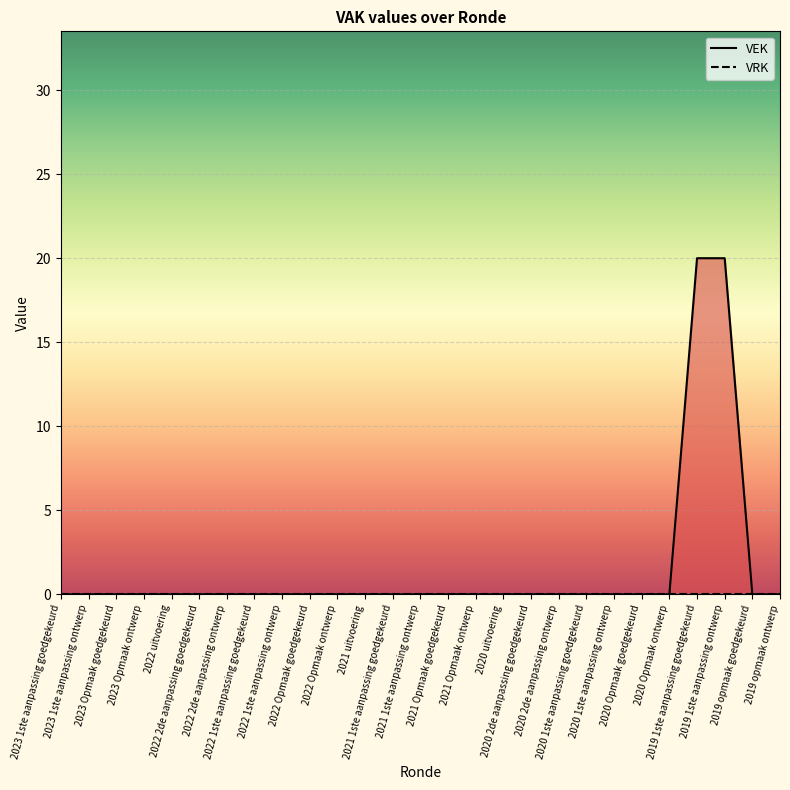

What is the label of the 4th point from the right?

2019 1ste aanpassing goedgekeurd